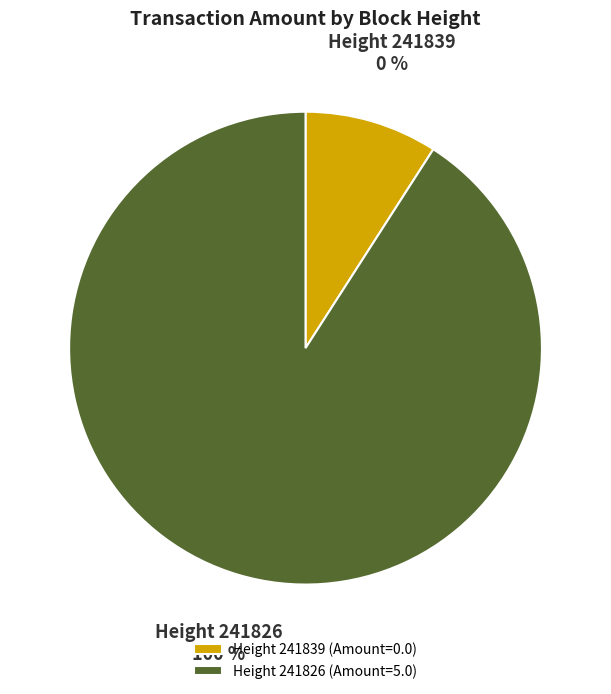

How many slices are in this pie chart?

2